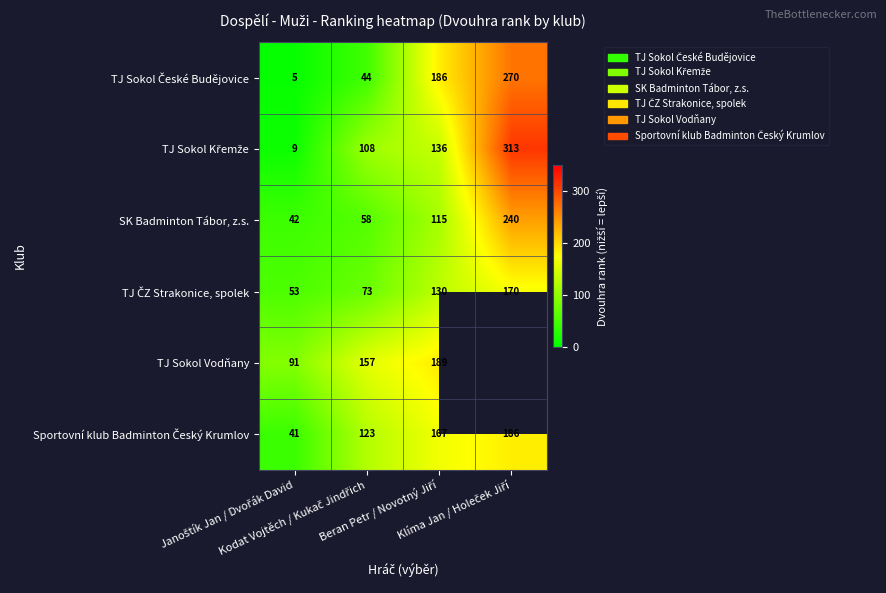

What is the difference between the highest and lowest values at Janoštík Jan / Dvořák David?

86.0